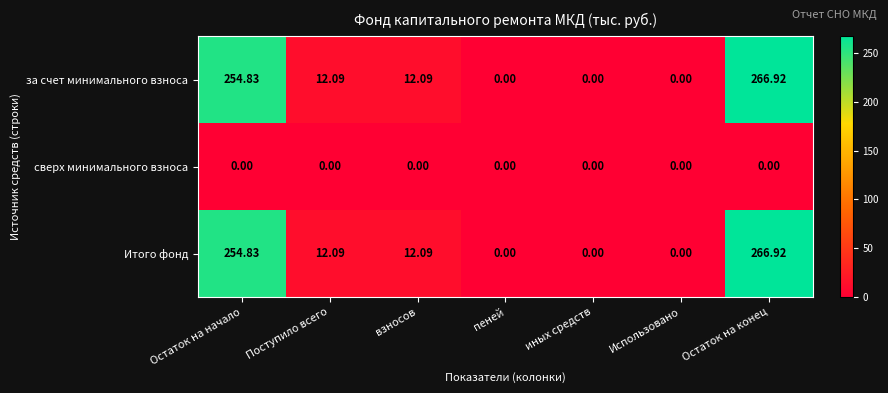

Is the value of за счет минимального взноса at взносов greater than the value of сверх минимального взноса at Остаток на начало?

Yes